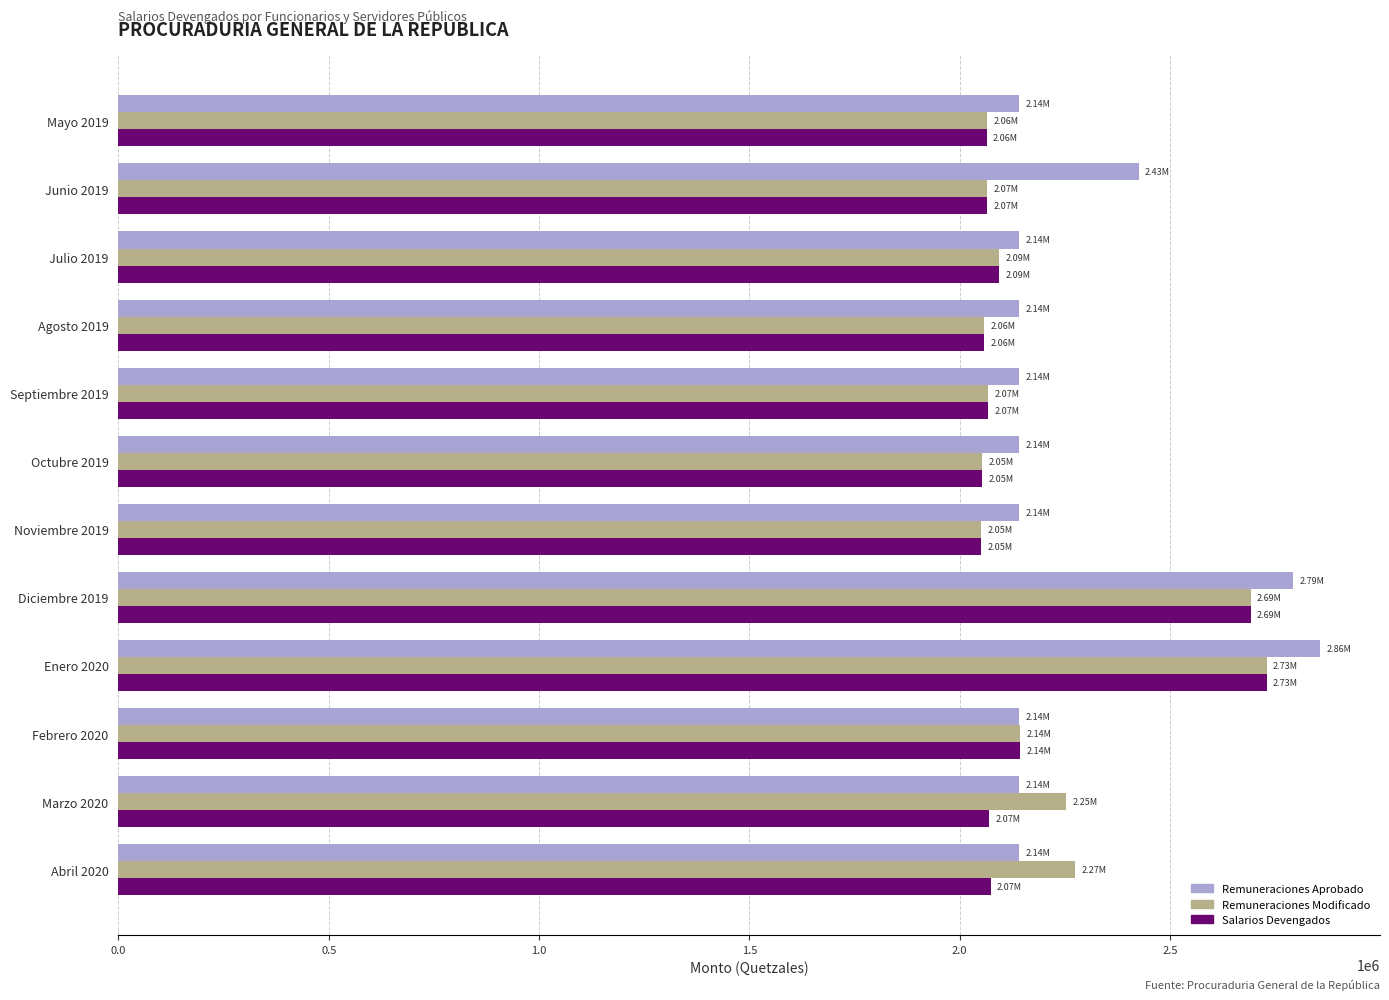

What is the total value across all series at Abril 2020?

6489123.6